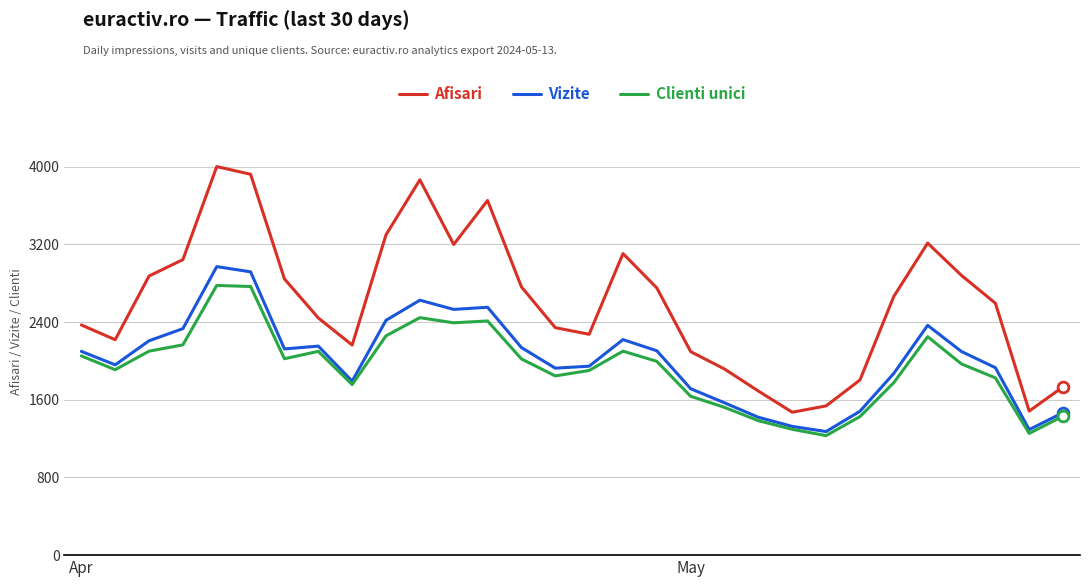

What are all the series names shown in the legend?

Afisari, Vizite, Clienti unici